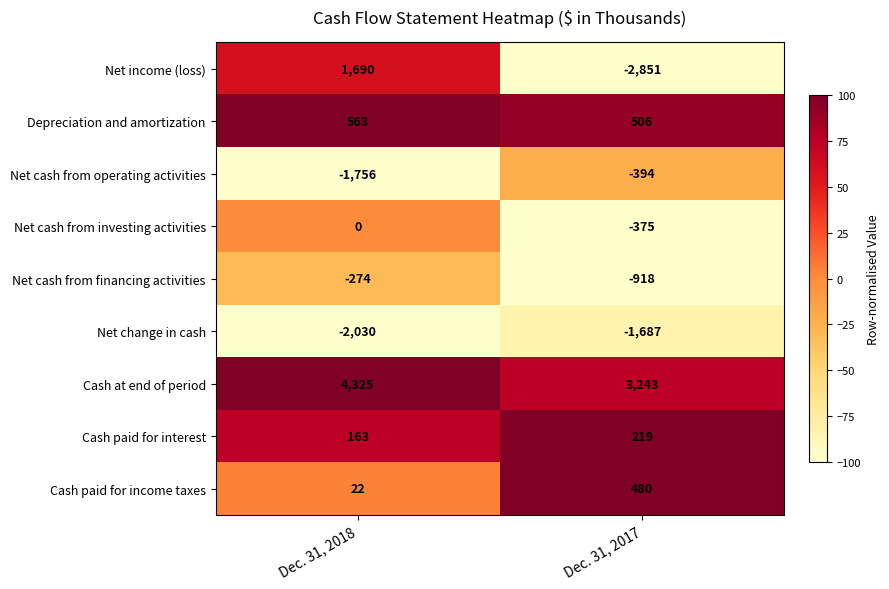

What is the difference between the Depreciation and amortization values at Dec. 31, 2017 and Dec. 31, 2018?

57